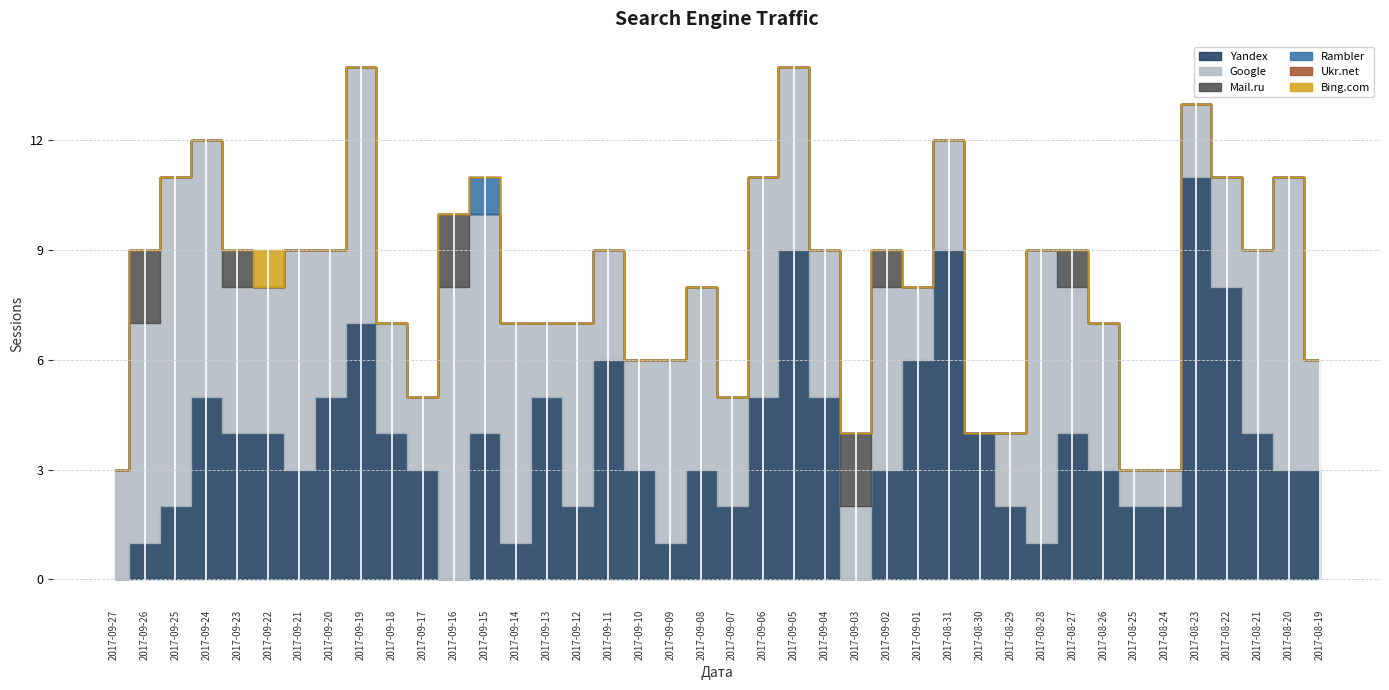

Which series ends up on top after the final intersection of Mail.ru and Yandex?

Yandex